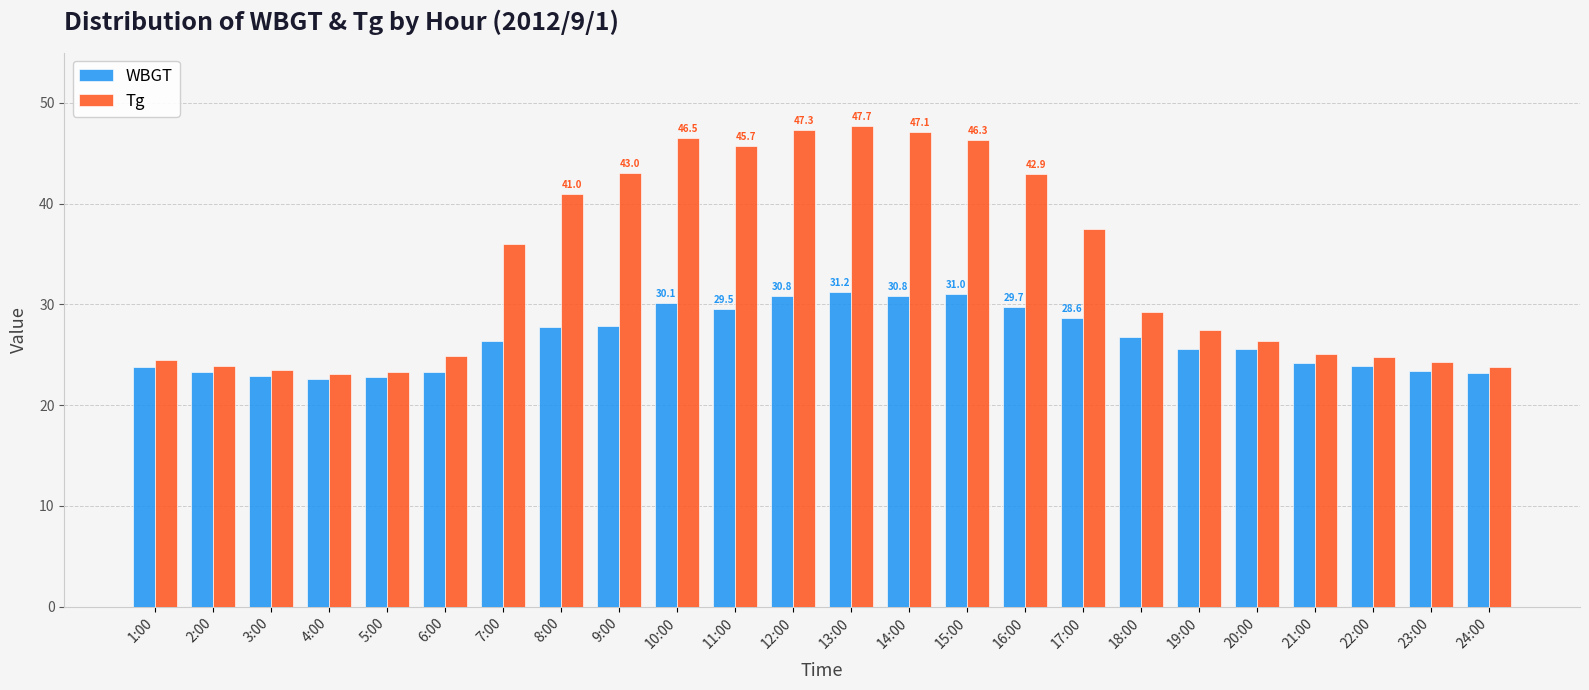

Where is Tg nearest to the value 35?

7:00